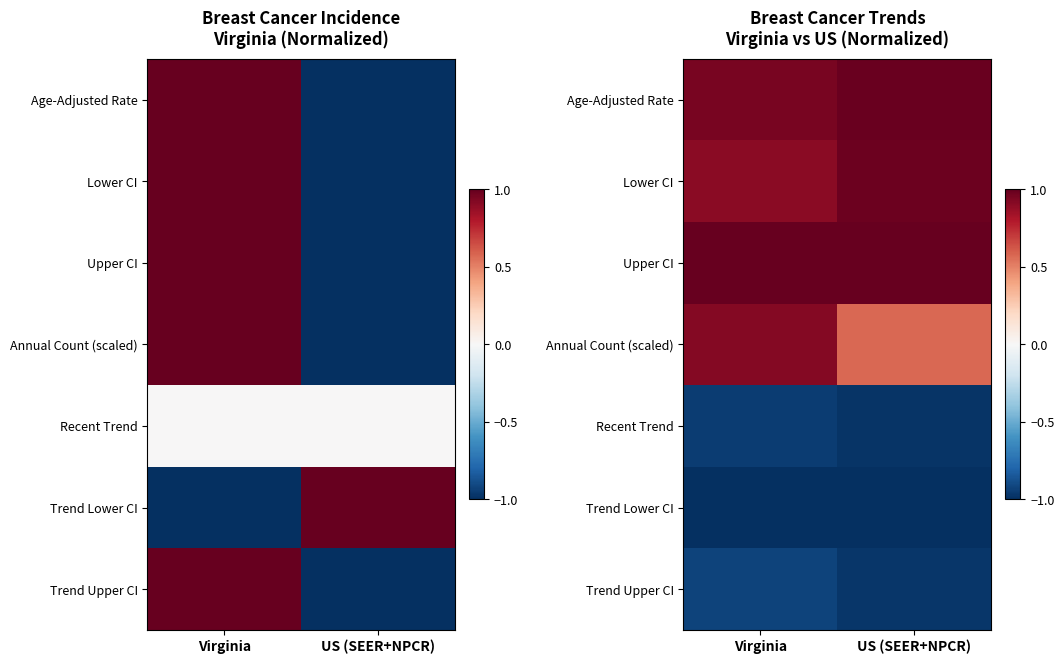

Which category has the lowest value in the Trend Upper CI series?

US (SEER+NPCR)